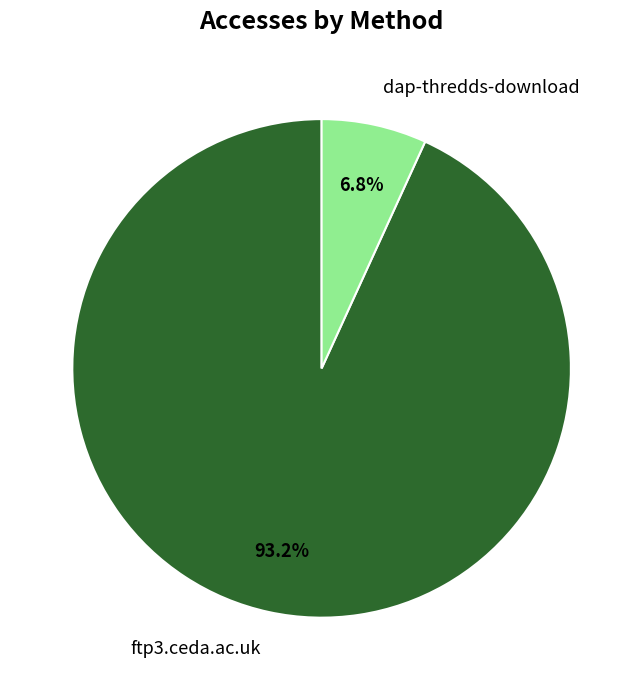

Is it true that dap-thredds-download is 1% of the pie?

False